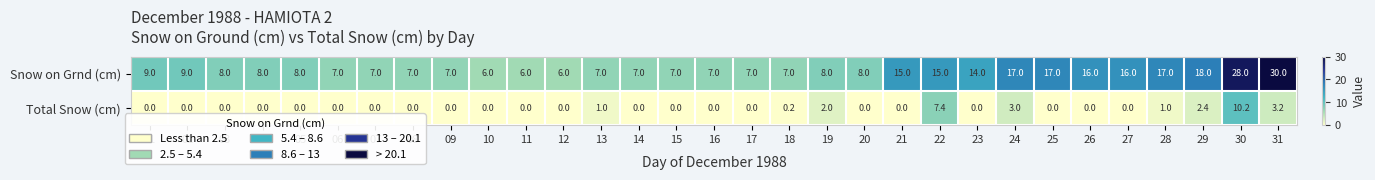

What value does the Snow on Grnd (cm) series have at 16?

7.0